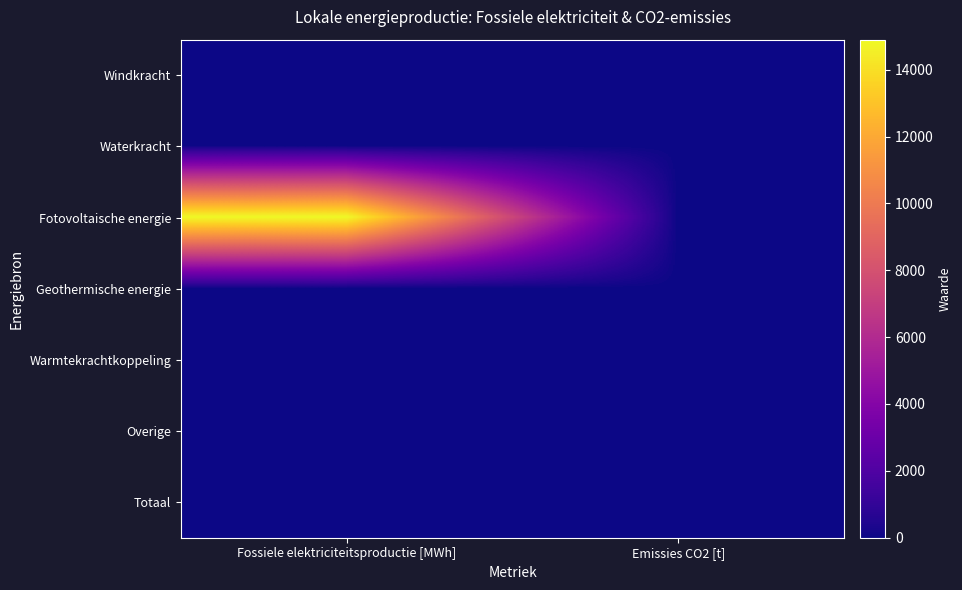

What is the greatest value displayed?

14897.7